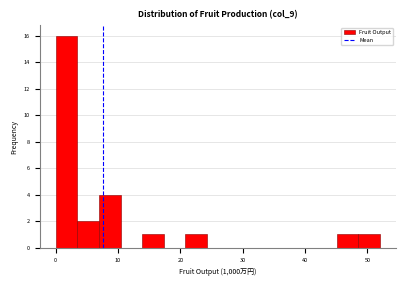

Read against the x-axis, roughly where is the centre of the tallest bar?

2